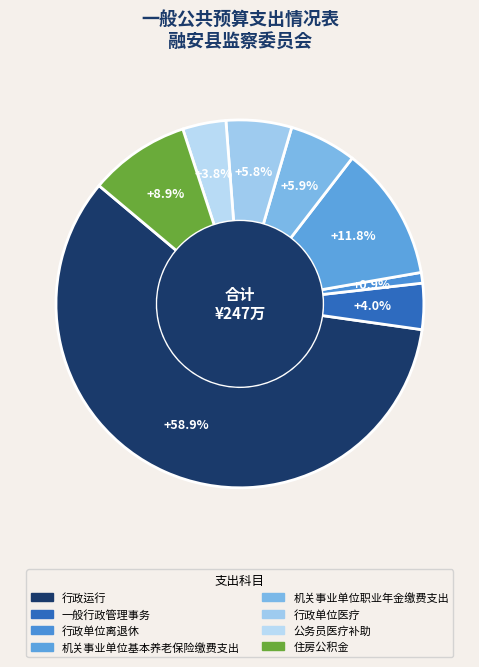

Count the number of slices in the pie.

8